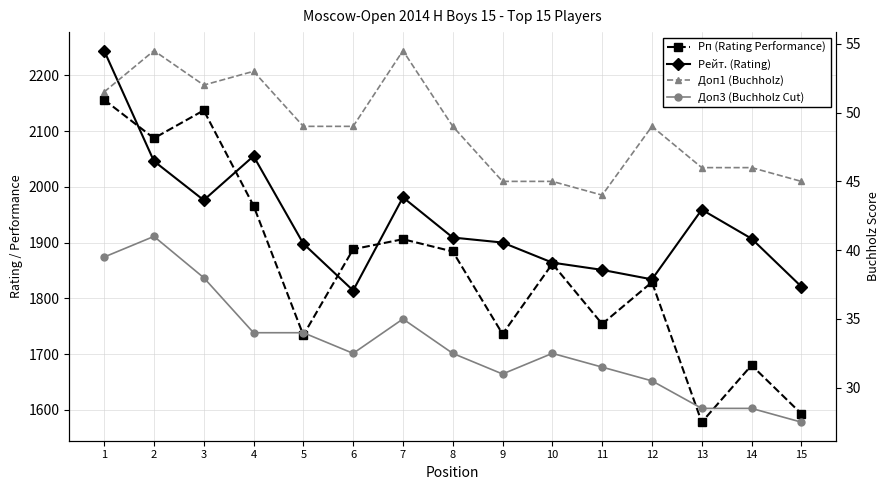

Where is Доп3 (Buchholz Cut) nearest to the value 34?

4